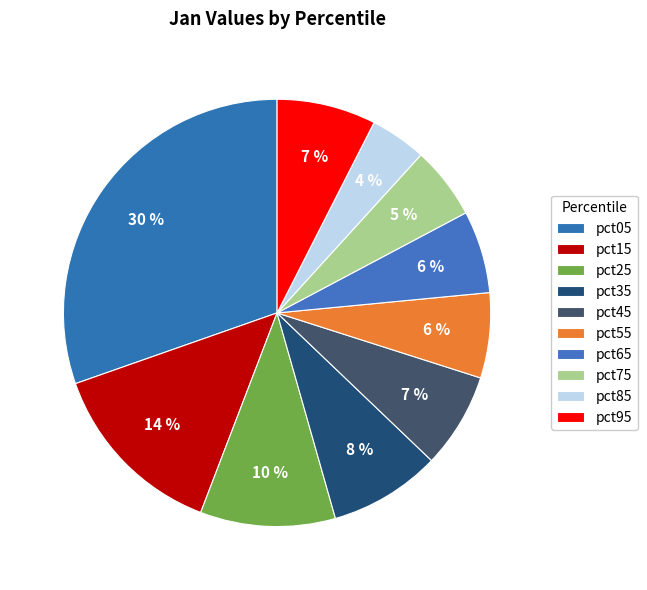

What is the largest slice in the pie chart?

pct05